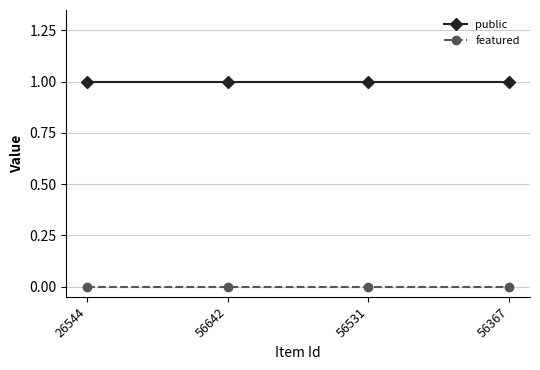

True or false: featured and public cross at least once.

False